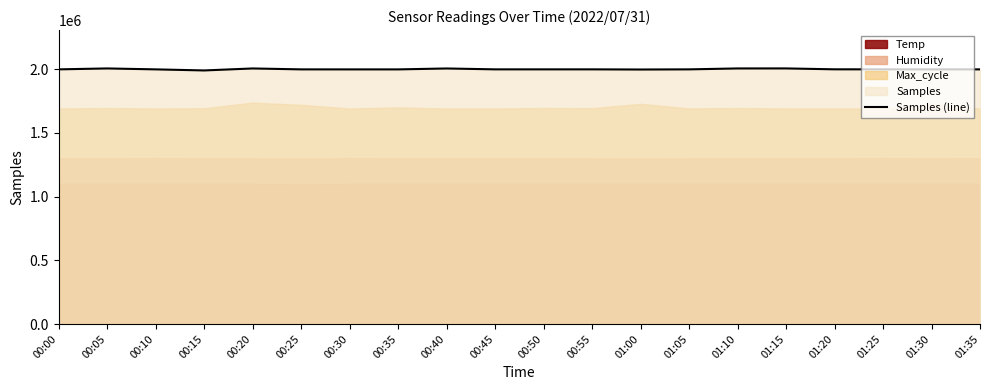

Reading left to right, extract all data points from this chart.

1998162	2005291	1998043	1989614	2005170	1998015	1997802	1997834	2005030	1998162	1998106	1998160	1996922	1998104	2005291	2005453	1998430	1998281	1998119	1998043